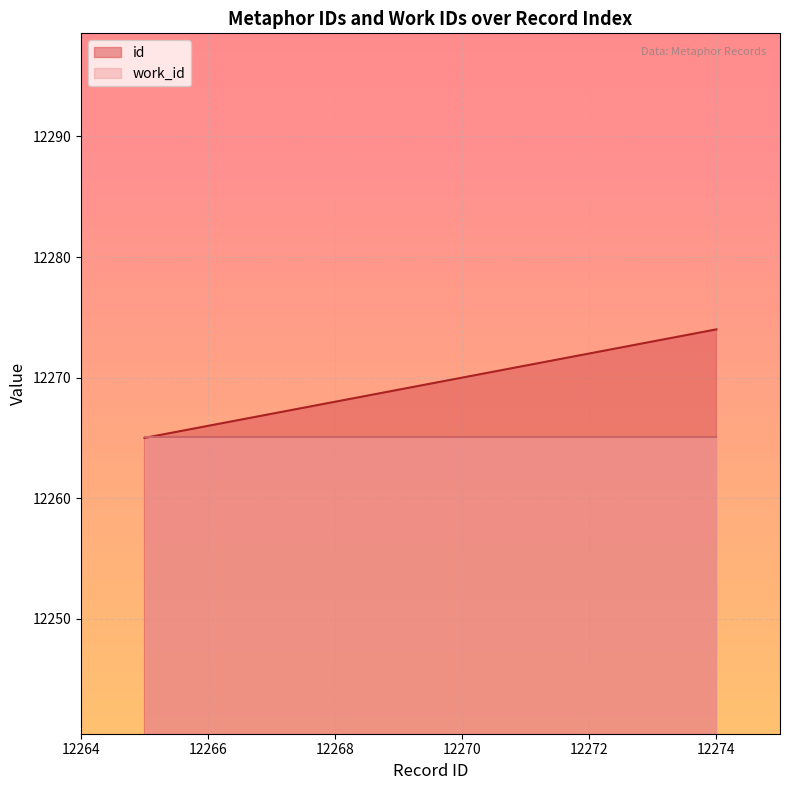

Rank the series by their maximum value, from lowest to highest.

work_id, id